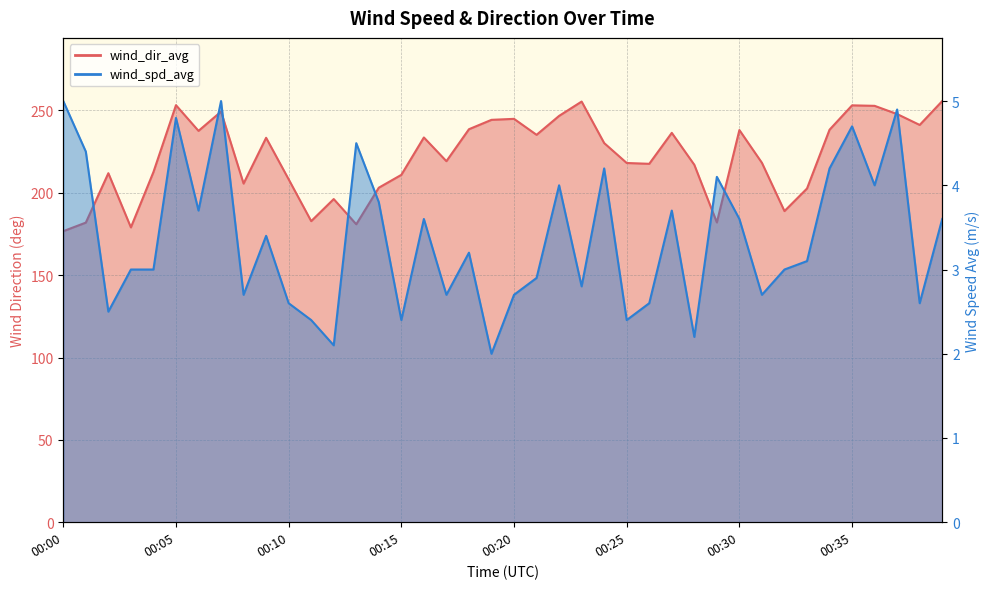

Which series has the largest total across all categories?

wind_dir_avg